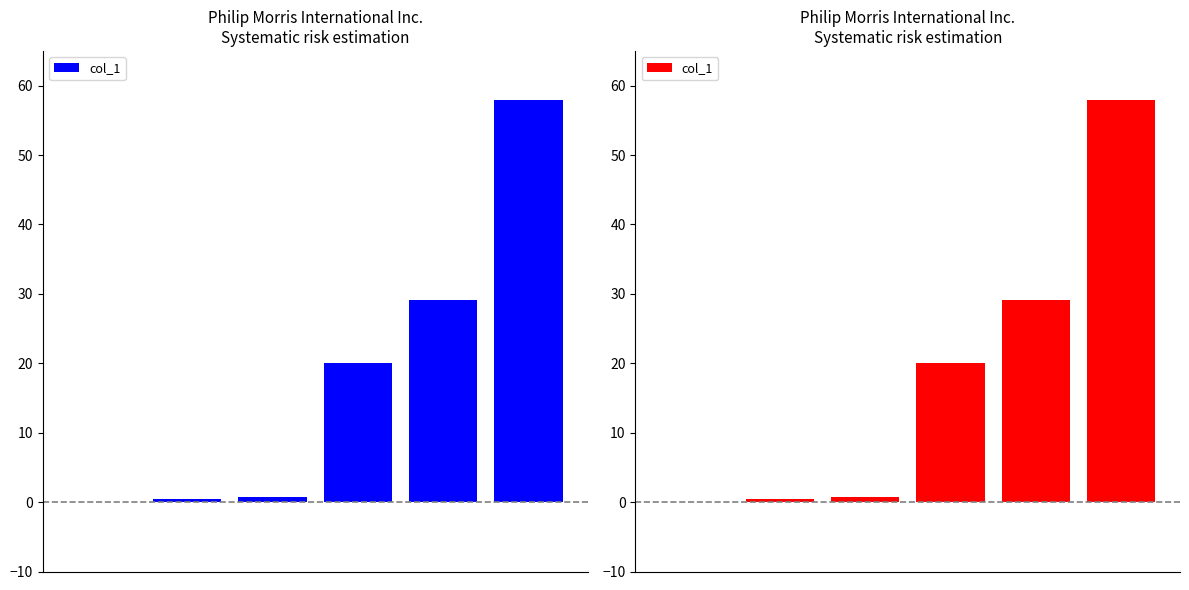

List the labels in order of value, largest first.

5, 4, 3, 2, 1, 0